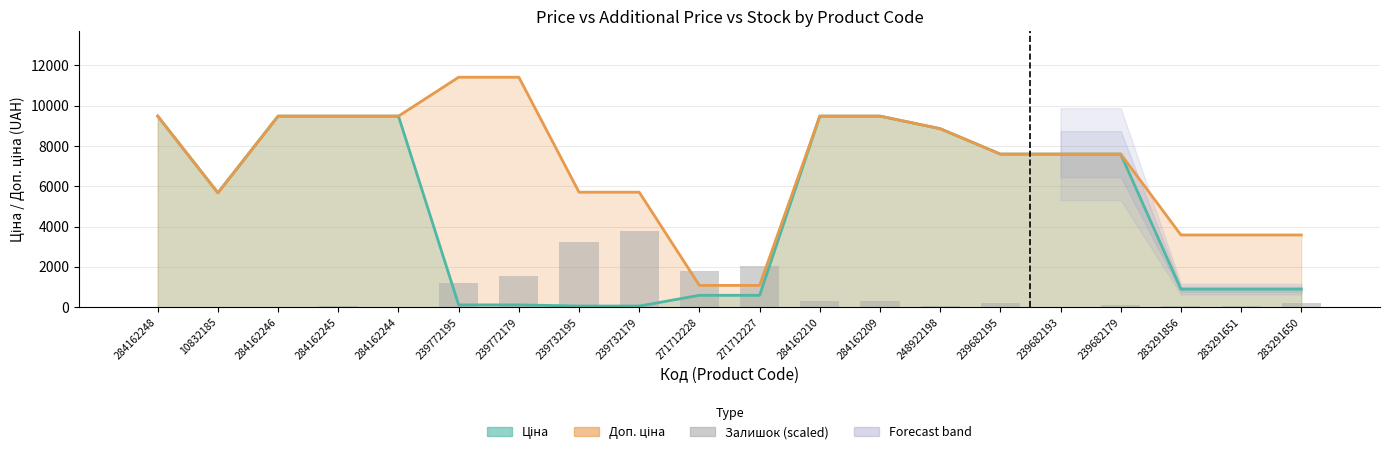

What position from the left is 284162246?

3